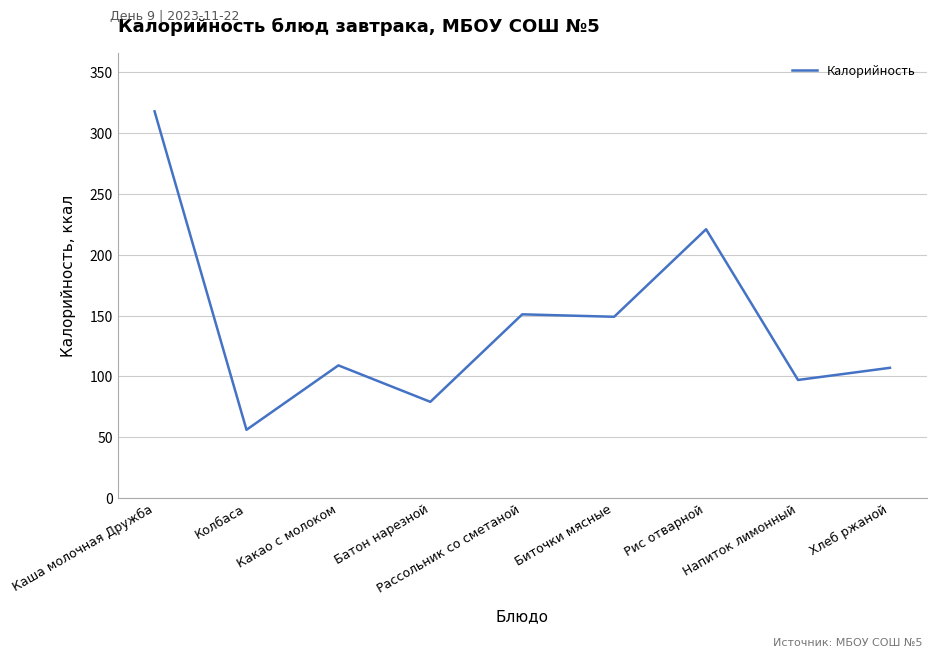

What is the average value?

143